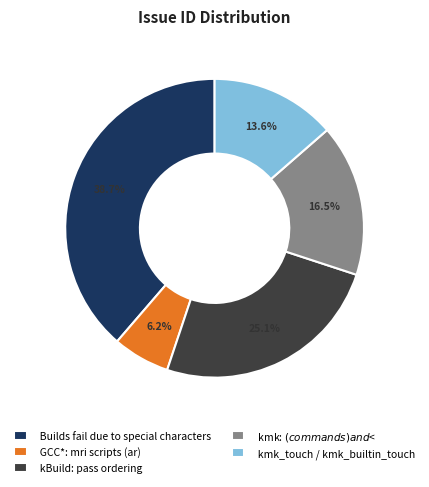

Does GCC*: mri scripts (ar) account for over 50% of the chart?

No